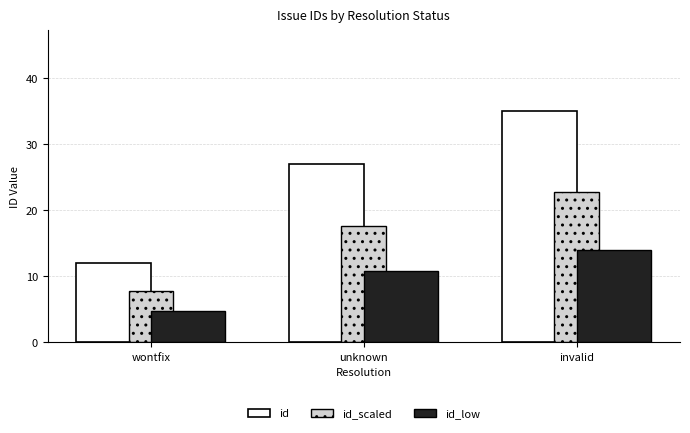

What is the lowest value of the id_scaled series?

7.8